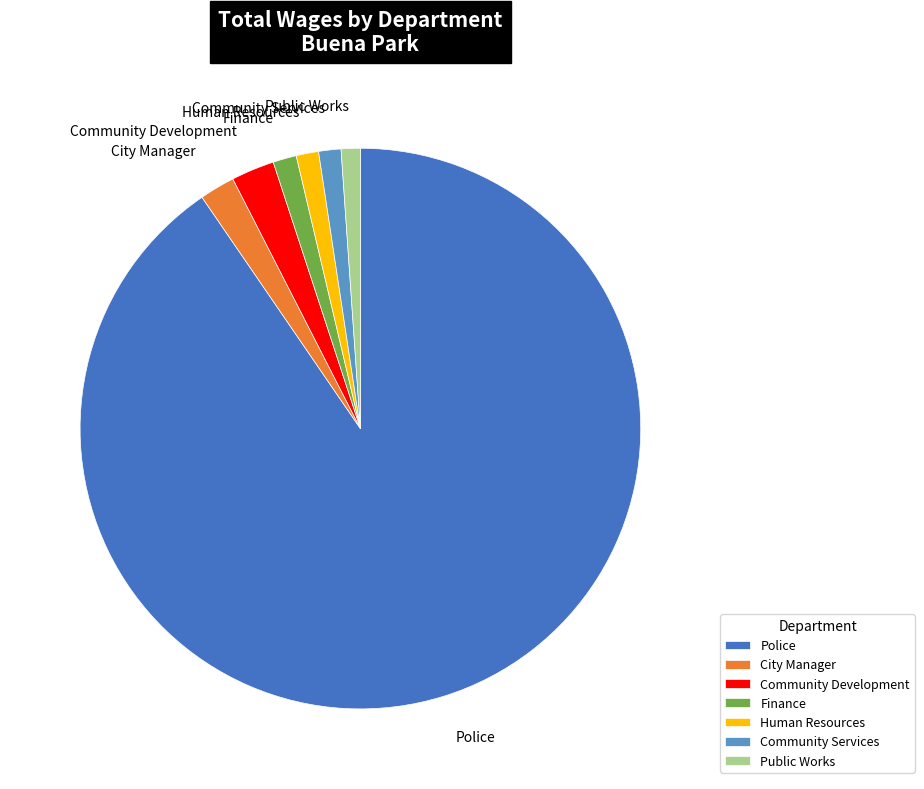

Does any single category account for the majority?

Yes